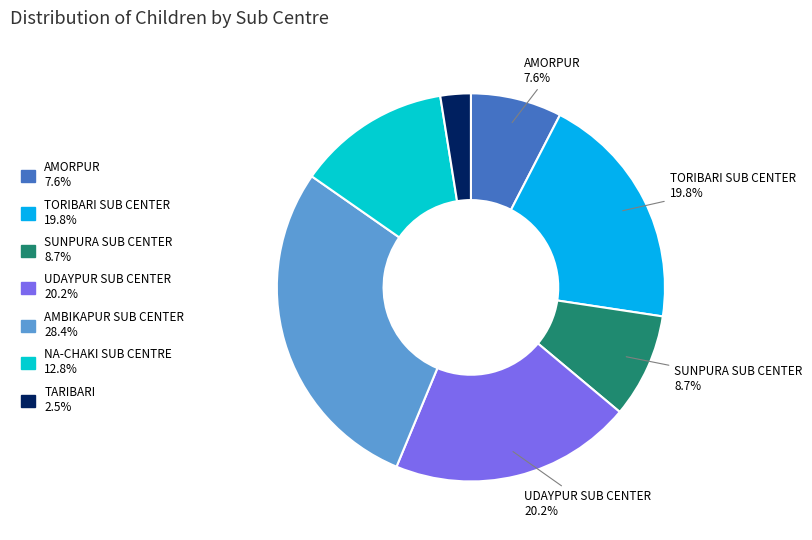

Does any single category account for the majority?

No